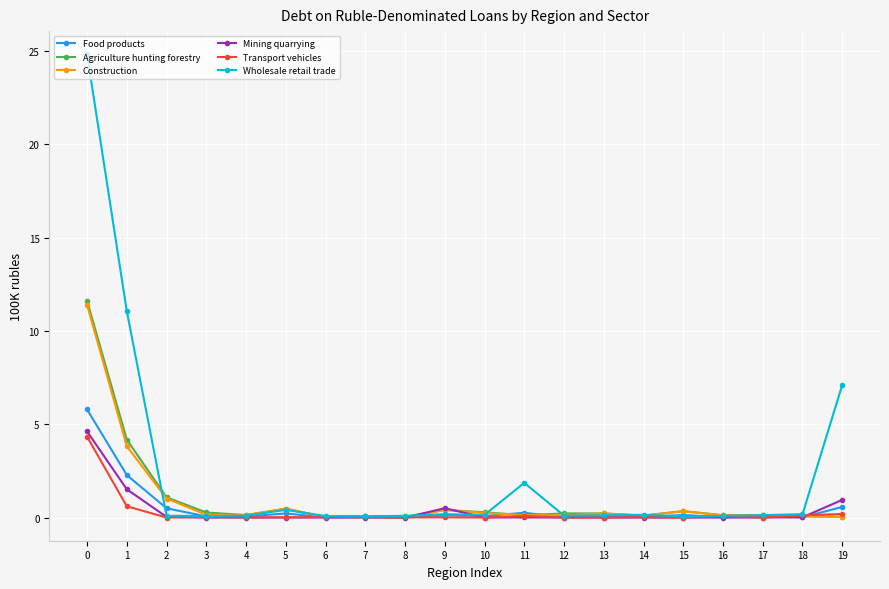

The Construction series shows 0.2 at 13. True or false?

True